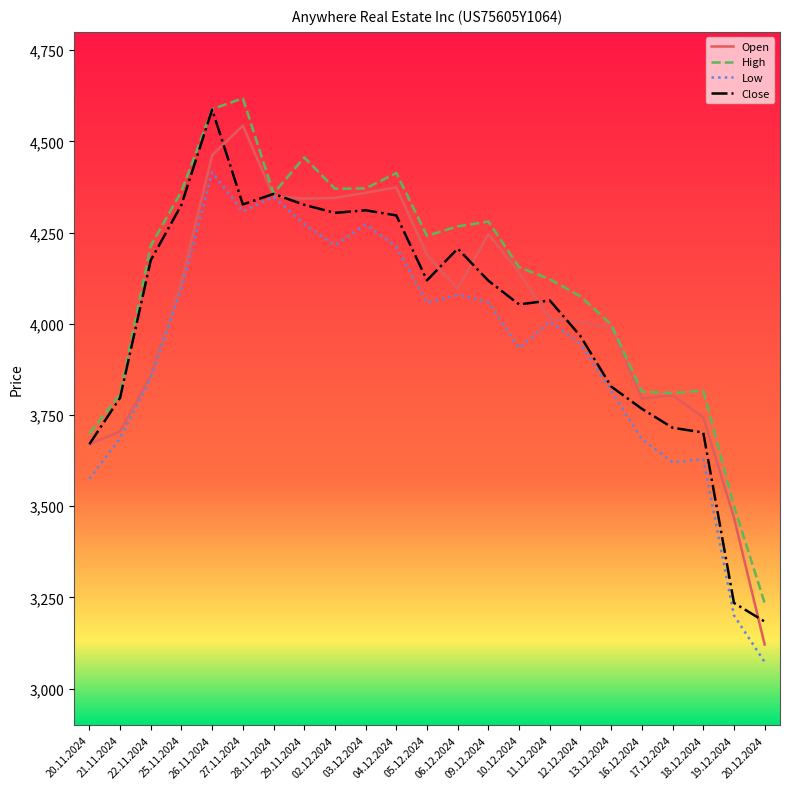

At which category does Low reach its first local valley?

27.11.2024